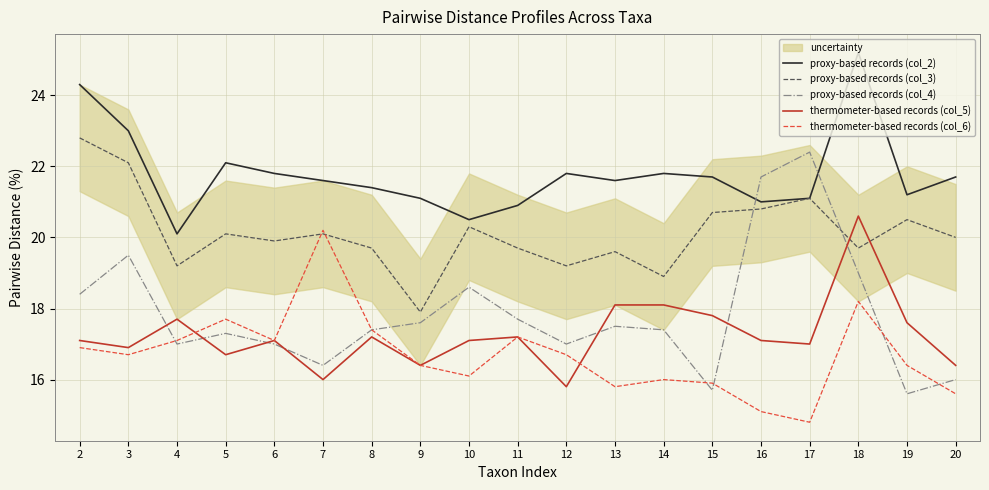

Which series has the widest spread of values?

proxy-based records (col_4)